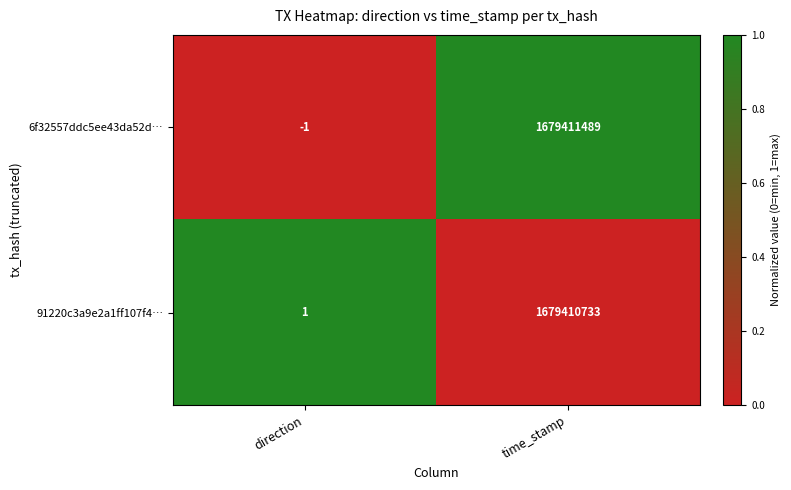

What is the difference between the highest and lowest values at direction?

2